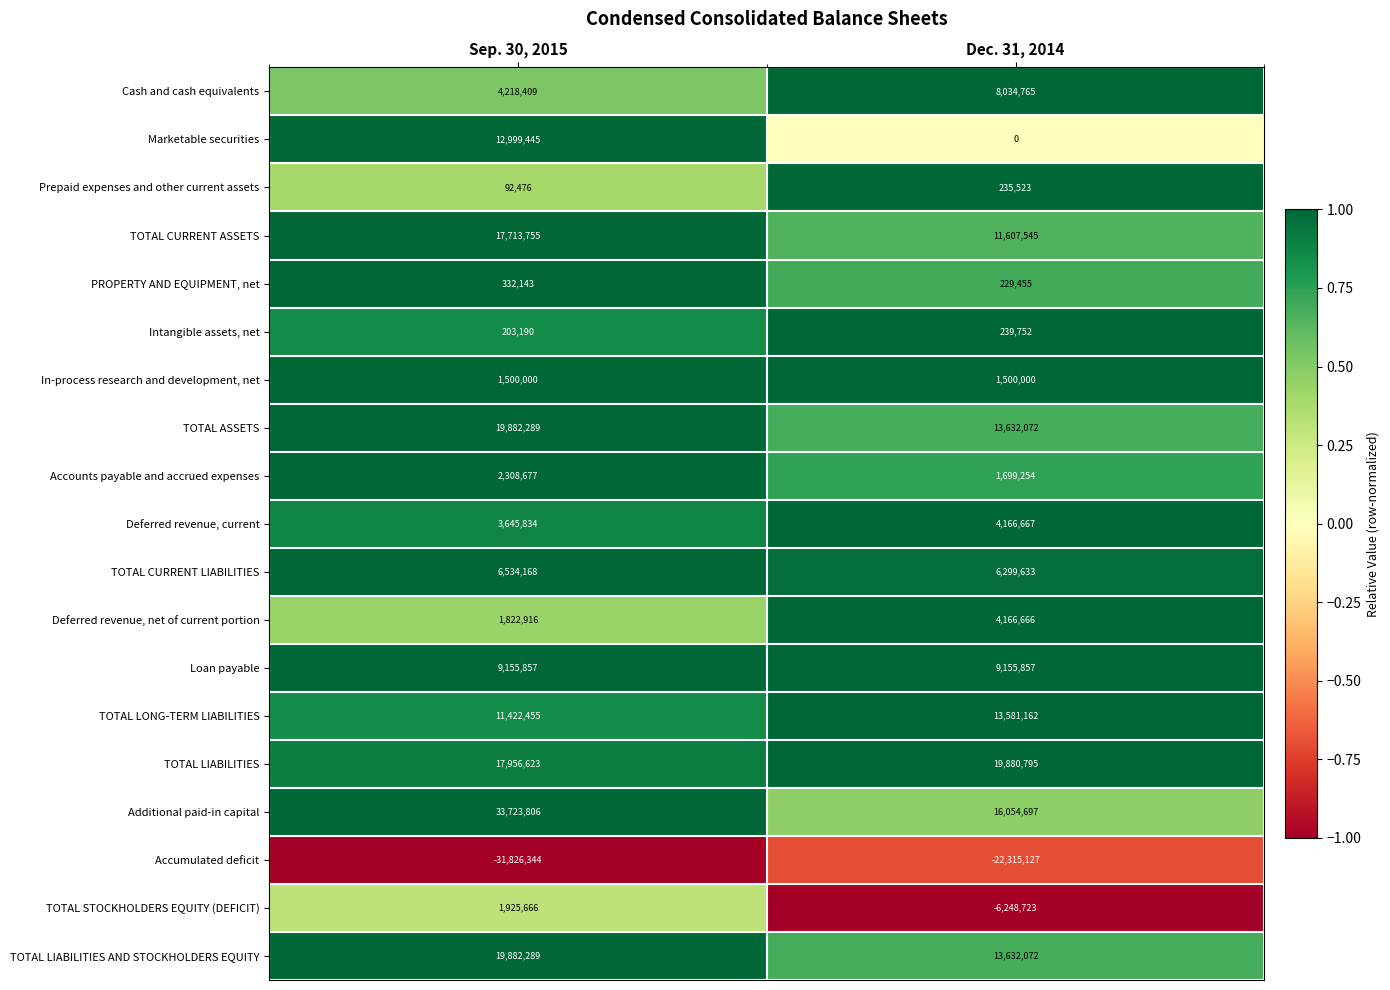

How many distinct data groups are displayed?

19